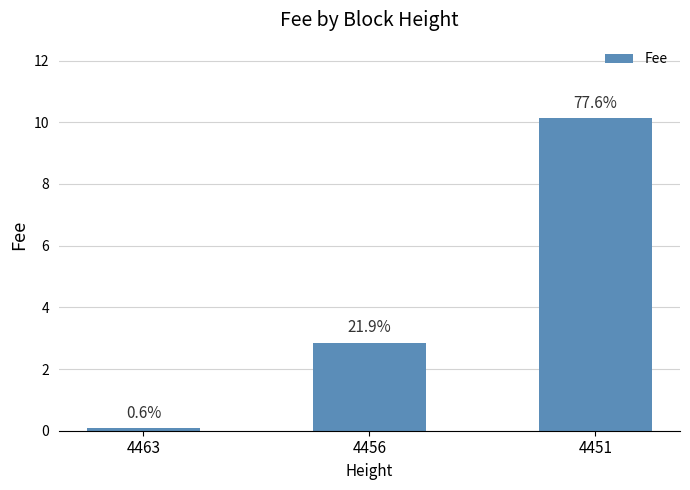

What is the difference between the second highest and minimum values?

2.8